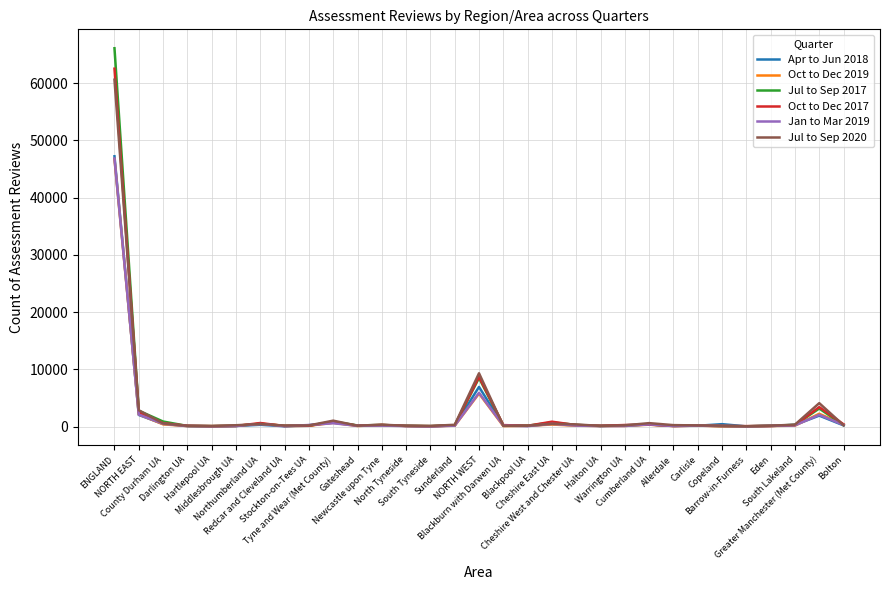

How many lines are shown in the chart?

6